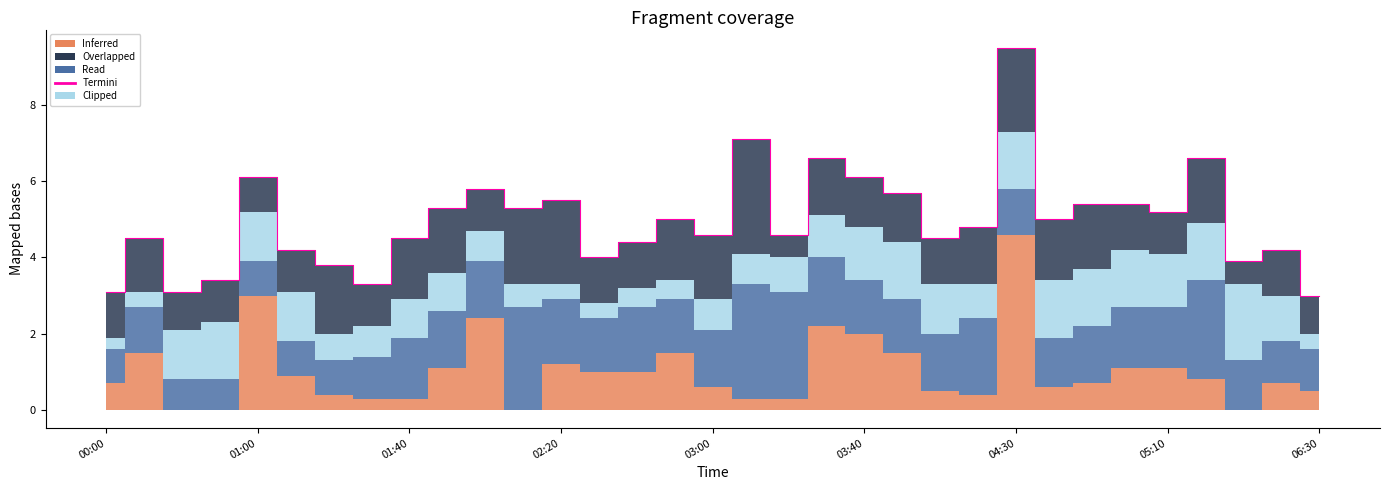

How many lines are shown in the chart?

1